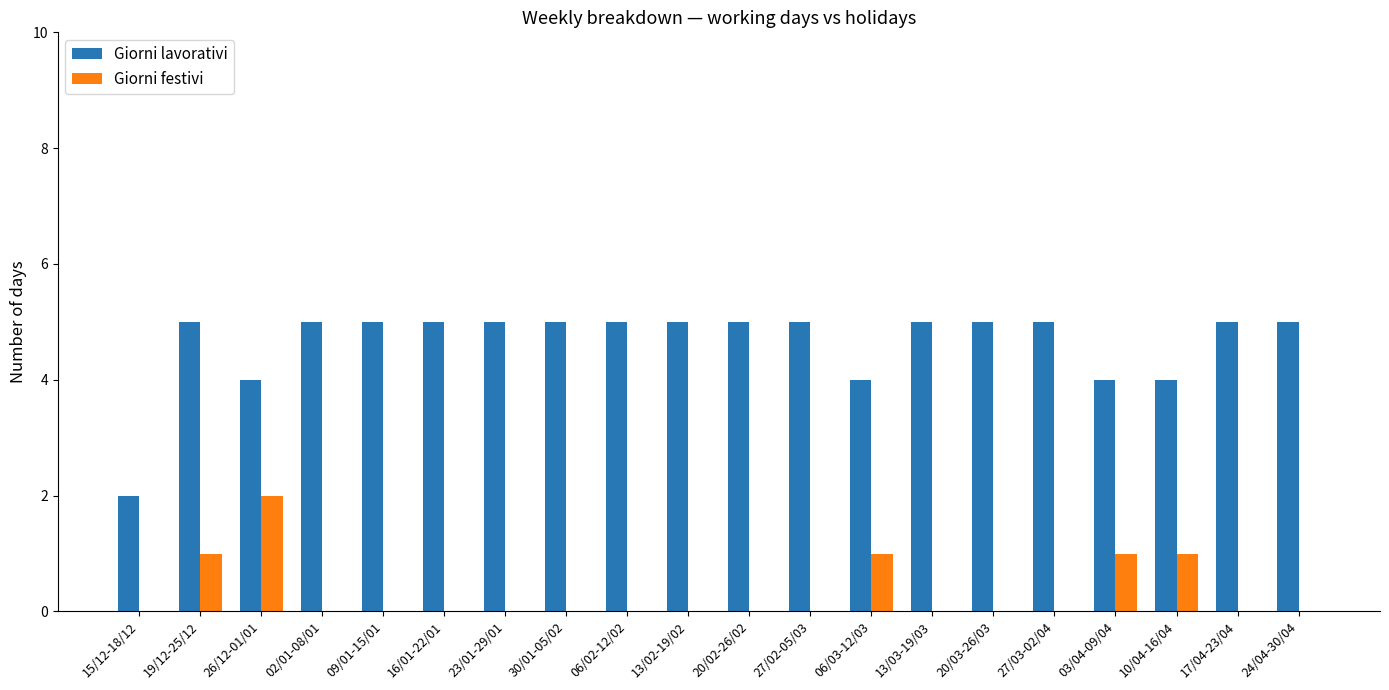

Reading left to right, what are all the values shown in this chart?

Giorni lavorativi: 15/12-18/12=2	19/12-25/12=5	26/12-01/01=4	02/01-08/01=5	09/01-15/01=5	16/01-22/01=5	23/01-29/01=5	30/01-05/02=5	06/02-12/02=5	13/02-19/02=5	20/02-26/02=5	27/02-05/03=5	06/03-12/03=4	13/03-19/03=5	20/03-26/03=5	27/03-02/04=5	03/04-09/04=4	10/04-16/04=4	17/04-23/04=5	24/04-30/04=5
Giorni festivi: 15/12-18/12=0	19/12-25/12=1	26/12-01/01=2	02/01-08/01=0	09/01-15/01=0	16/01-22/01=0	23/01-29/01=0	30/01-05/02=0	06/02-12/02=0	13/02-19/02=0	20/02-26/02=0	27/02-05/03=0	06/03-12/03=1	13/03-19/03=0	20/03-26/03=0	27/03-02/04=0	03/04-09/04=1	10/04-16/04=1	17/04-23/04=0	24/04-30/04=0